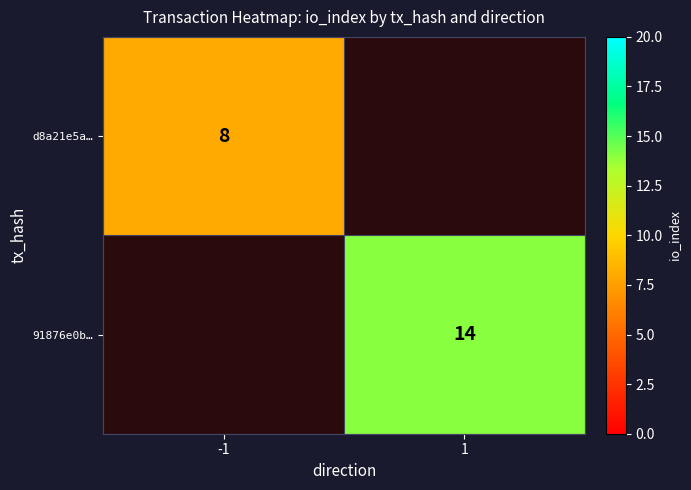

The value of 91876e0b… at 1 is 19. True or false?

False